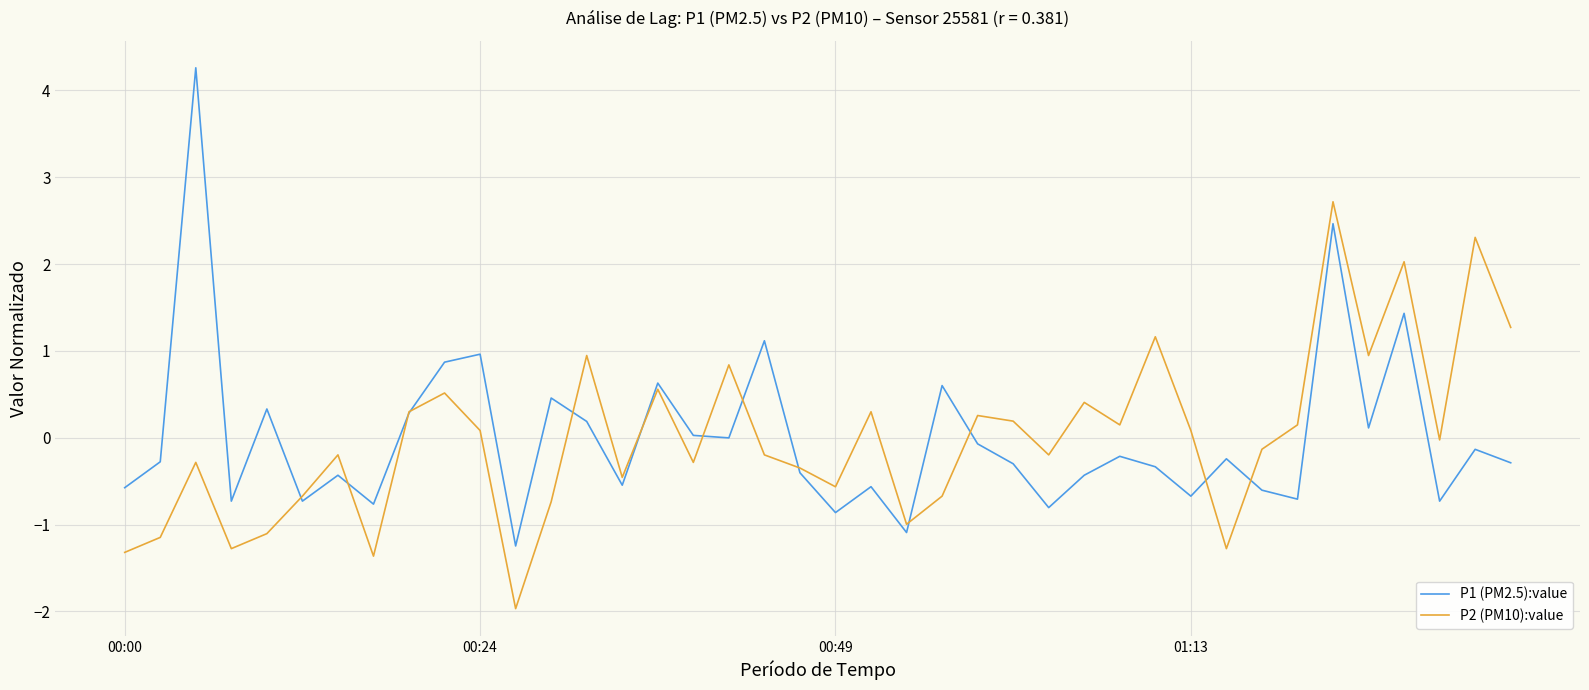

What is the smallest value displayed?

-2.0